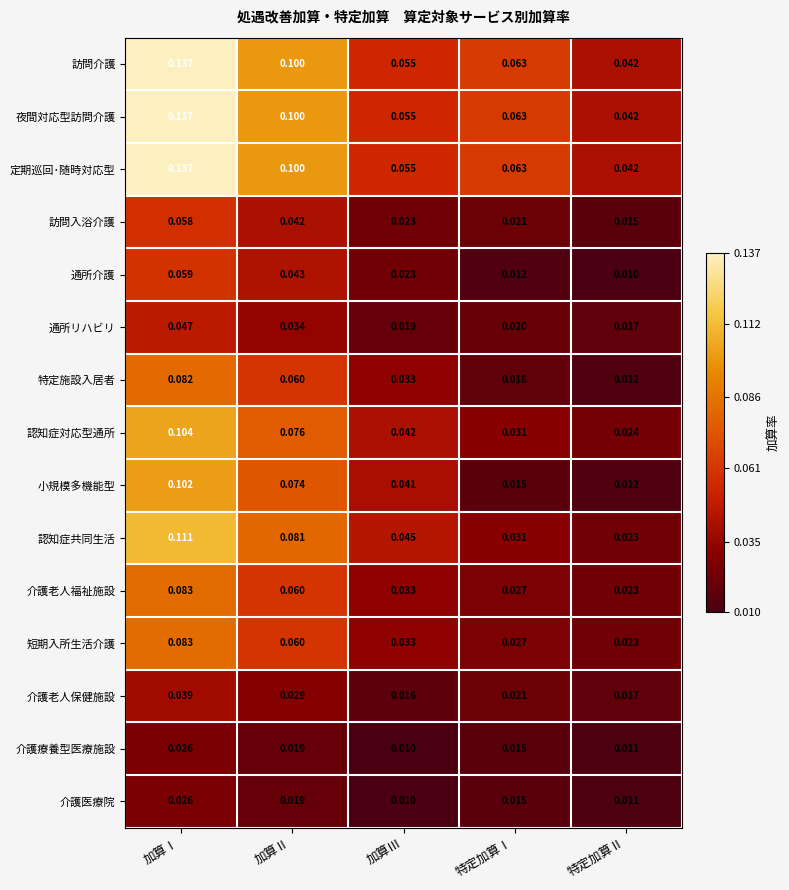

Which category has the highest value in the 定期巡回･随時対応型 series?

加算Ⅰ